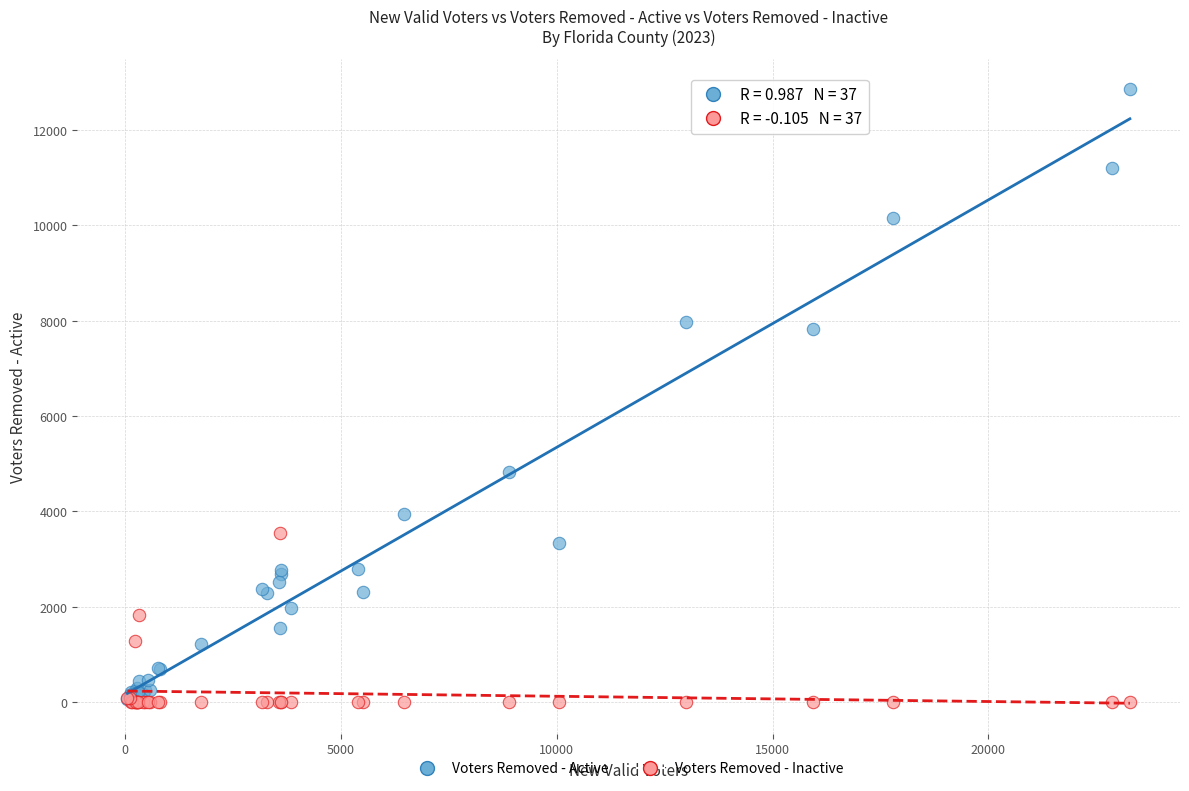

Which series has the widest spread of Y values?

Voters Removed - Active